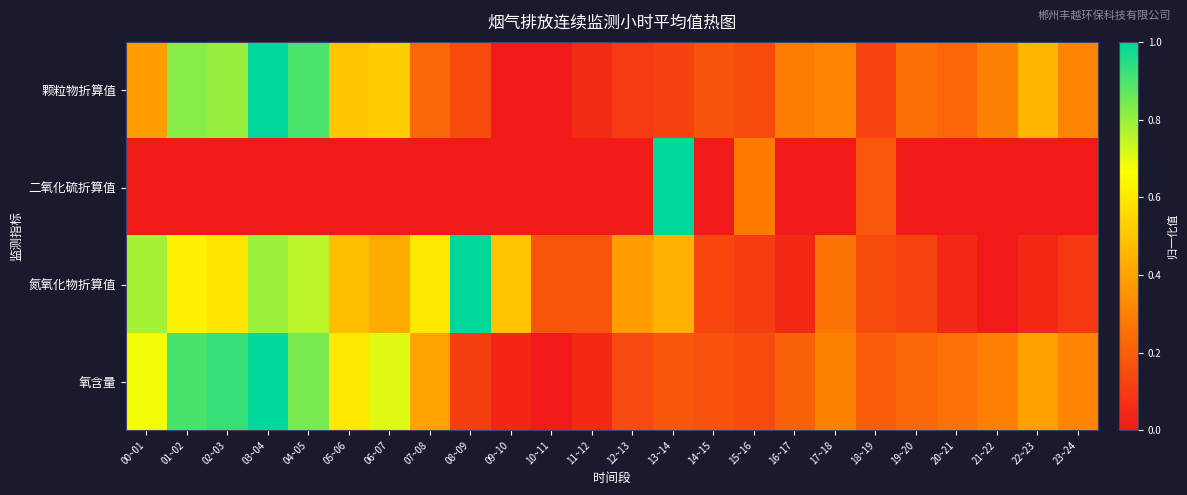

Reading left to right, extract all data points from this chart.

颗粒物折算值: 00~01=0.4	01~02=0.8	02~03=0.8	03~04=1.0	04~05=0.9	05~06=0.5	06~07=0.5	07~08=0.2	08~09=0.1	09~10=0.0	10~11=0.0	11~12=0.1	12~13=0.1	13~14=0.1	14~15=0.2	15~16=0.1	16~17=0.3	17~18=0.3	18~19=0.1	19~20=0.3	20~21=0.2	21~22=0.3	22~23=0.5	23~24=0.3
二氧化硫折算值: 00~01=0.0	01~02=0.0	02~03=0.0	03~04=0.0	04~05=0.0	05~06=0.0	06~07=0.0	07~08=0.0	08~09=0.0	09~10=0.0	10~11=0.0	11~12=0.0	12~13=0.0	13~14=1.0	14~15=0.0	15~16=0.3	16~17=0.0	17~18=0.0	18~19=0.2	19~20=0.0	20~21=0.0	21~22=0.0	22~23=0.0	23~24=0.0
氮氧化物折算值: 00~01=0.8	01~02=0.6	02~03=0.6	03~04=0.8	04~05=0.8	05~06=0.5	06~07=0.4	07~08=0.6	08~09=1.0	09~10=0.5	10~11=0.2	11~12=0.2	12~13=0.4	13~14=0.4	14~15=0.1	15~16=0.1	16~17=0.0	17~18=0.3	18~19=0.1	19~20=0.1	20~21=0.0	21~22=0.0	22~23=0.0	23~24=0.1
氧含量: 00~01=0.7	01~02=0.9	02~03=0.9	03~04=1.0	04~05=0.8	05~06=0.6	06~07=0.7	07~08=0.4	08~09=0.1	09~10=0.0	10~11=0.0	11~12=0.0	12~13=0.1	13~14=0.2	14~15=0.2	15~16=0.1	16~17=0.2	17~18=0.3	18~19=0.2	19~20=0.2	20~21=0.3	21~22=0.3	22~23=0.4	23~24=0.3